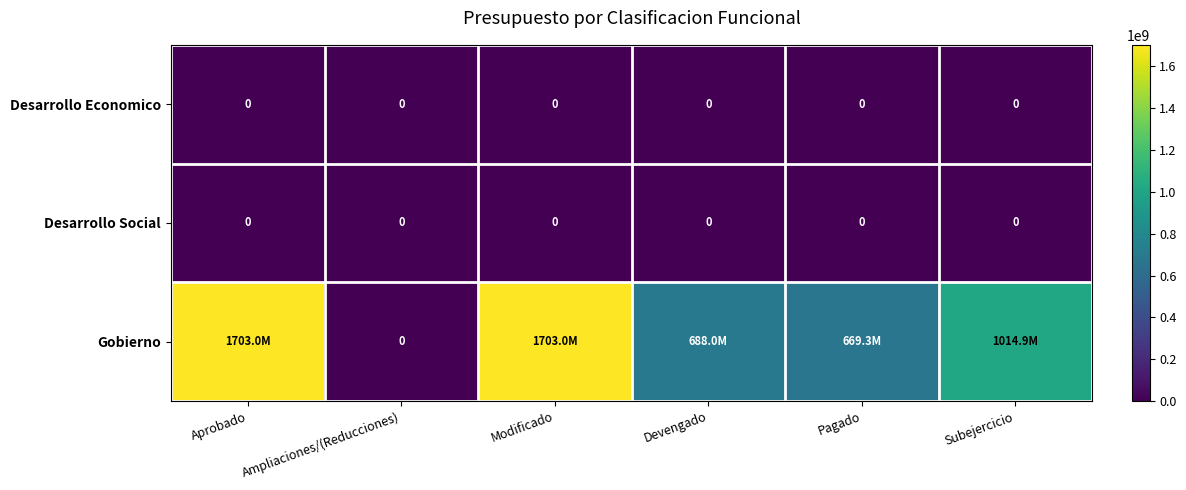

What is the average value of the Gobierno series?

963038525.5